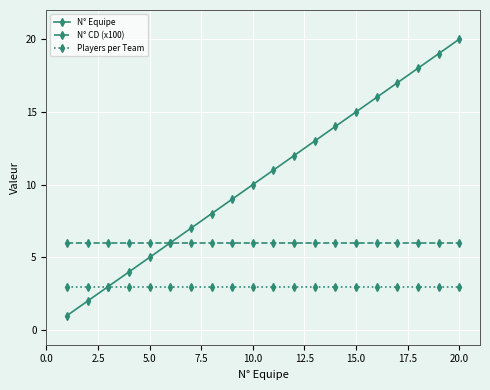

Rank the series by their maximum value, from lowest to highest.

Players per Team, N° CD (x100), N° Equipe